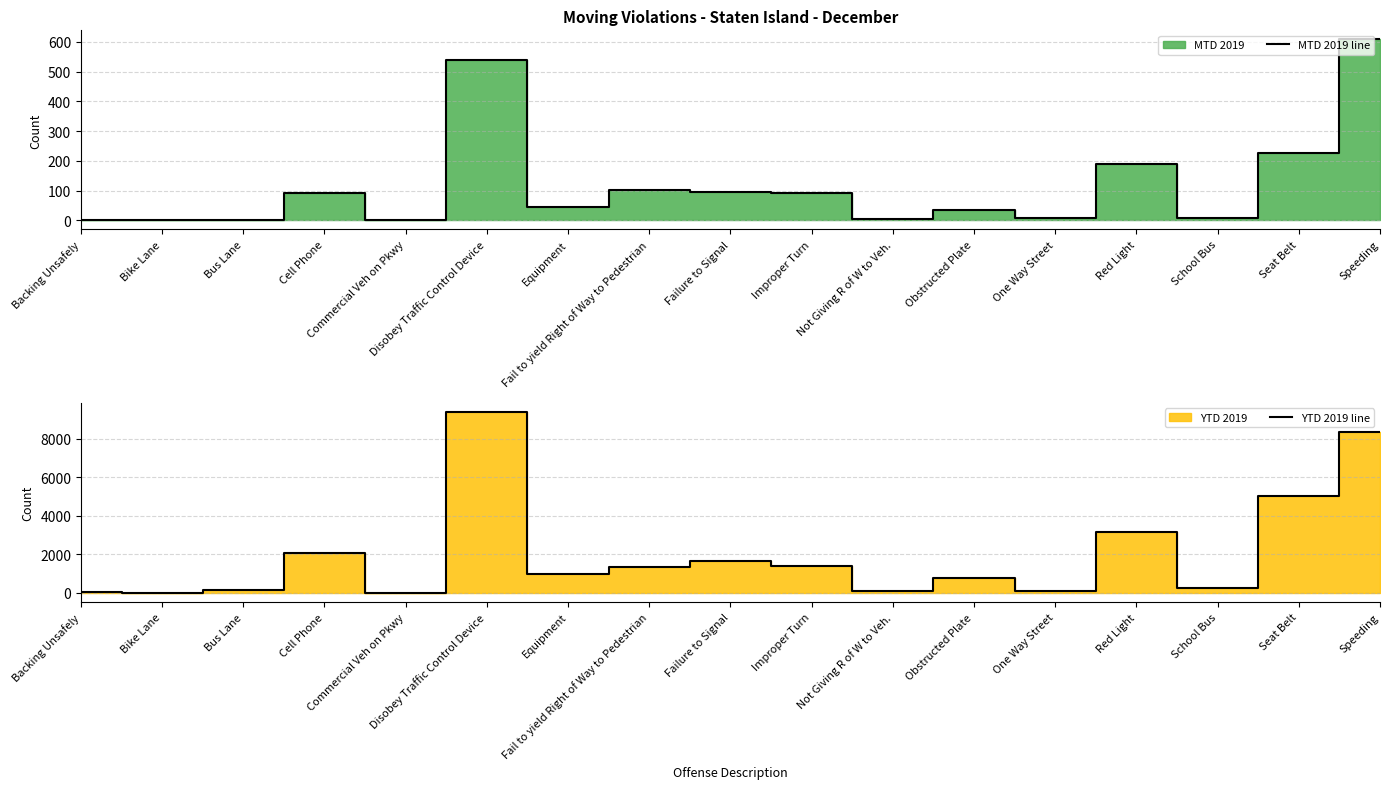

What is the approximate value of MTD 2019 line at Disobey Traffic Control Device, to the nearest 10?

540